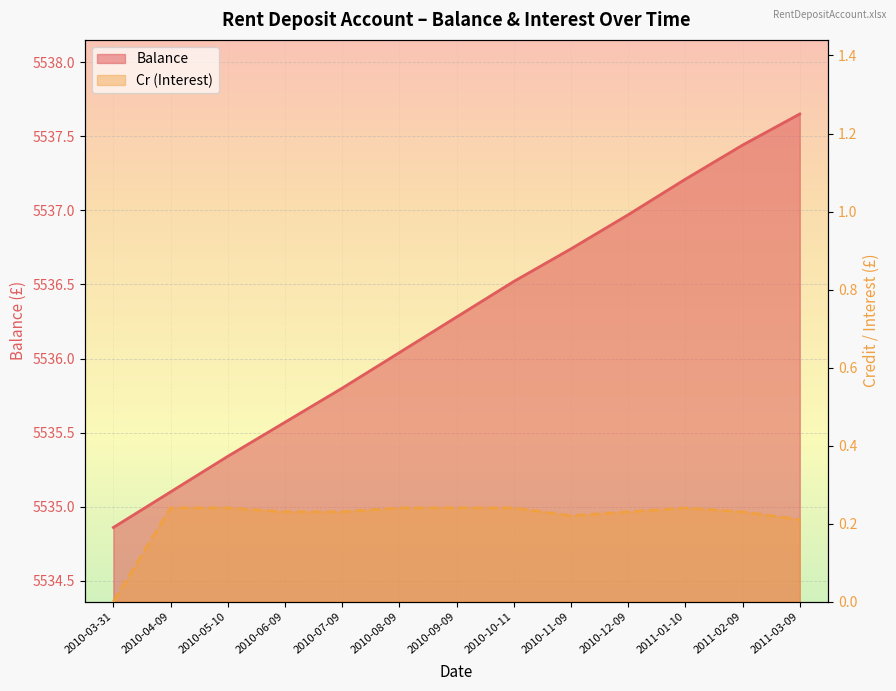

What are all the series names shown in the legend?

Balance, Cr